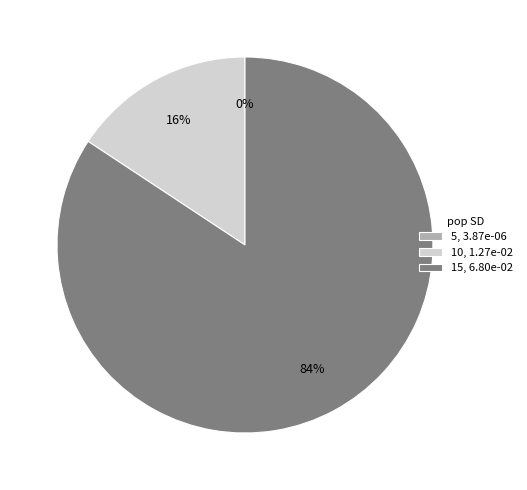

The 10, 1.27e-02 slice represents 16% of the pie. True or false?

True